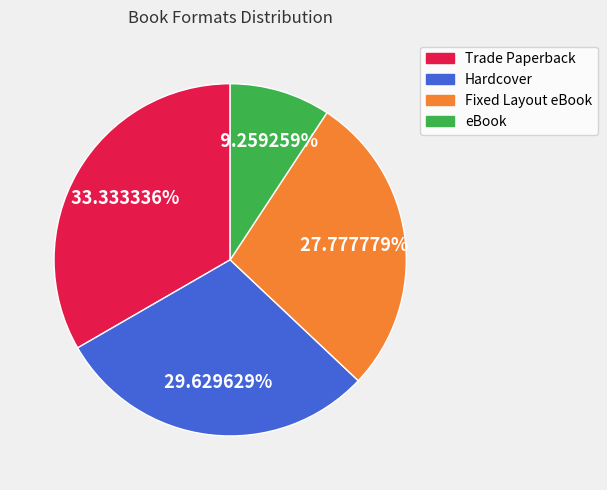

What is the ratio of the value at Hardcover to the value at Trade Paperback?

0.9